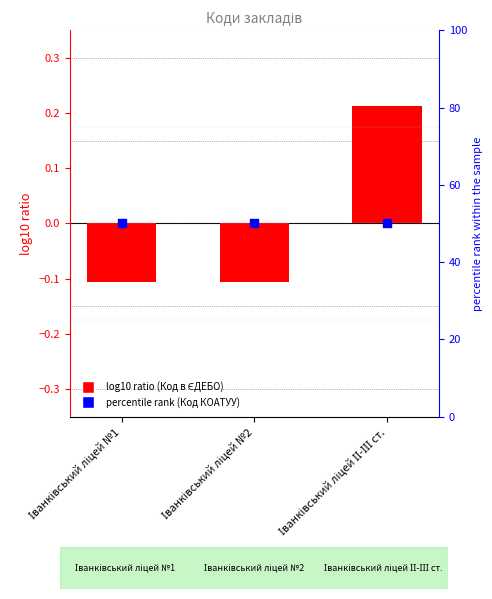

Is the value of Код в ЄДЕБО at Іванківський ліцей №2 greater than the value of Код КОАТУУ at Іванківський ліцей ІІ-ІІІ ст.?

No